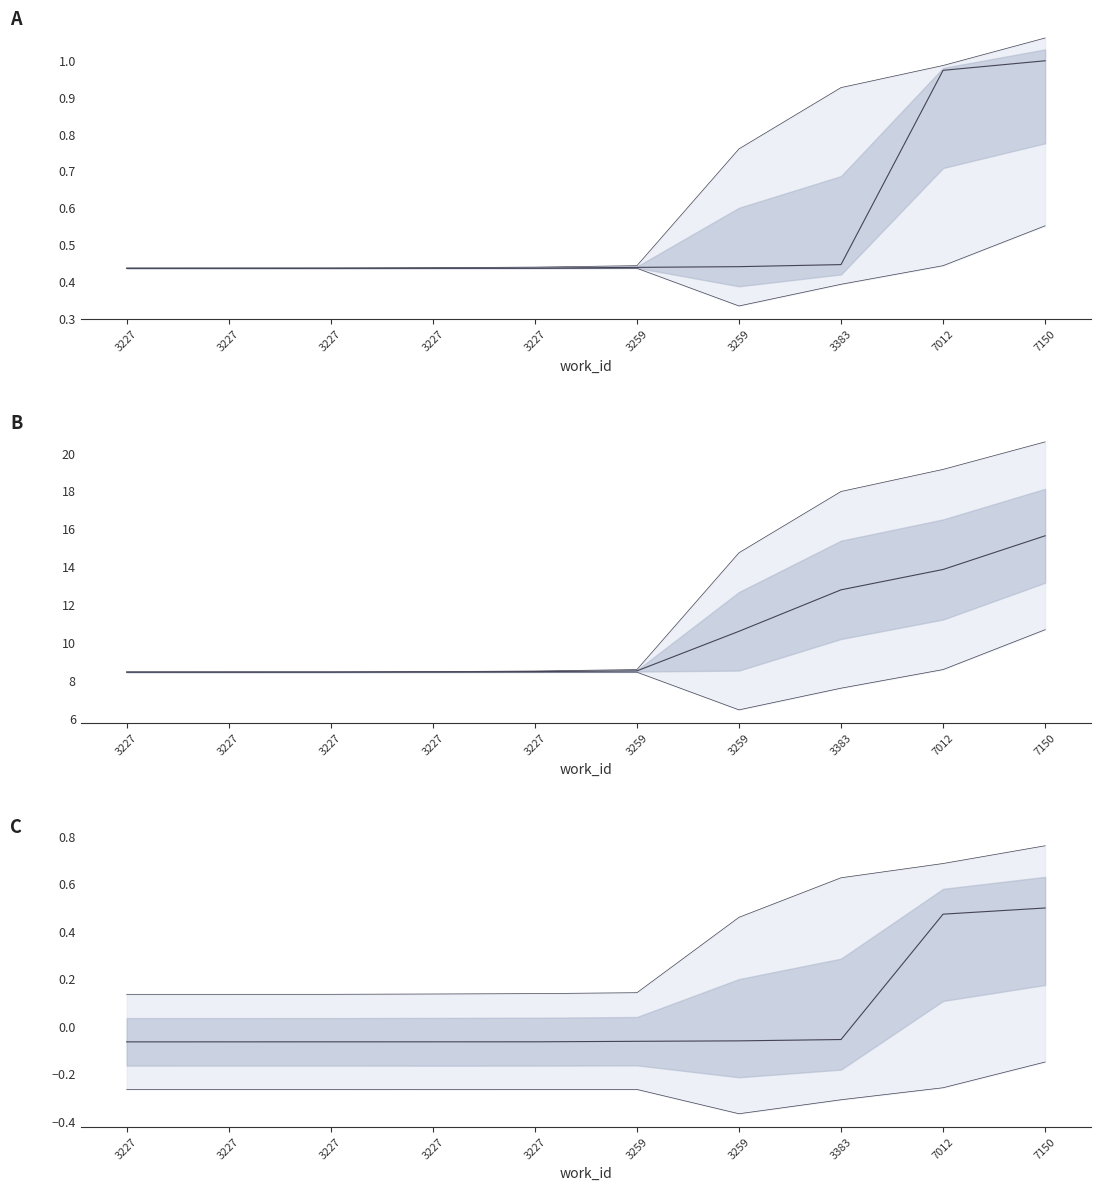

True or false: lower and upper intersect in this chart.

False